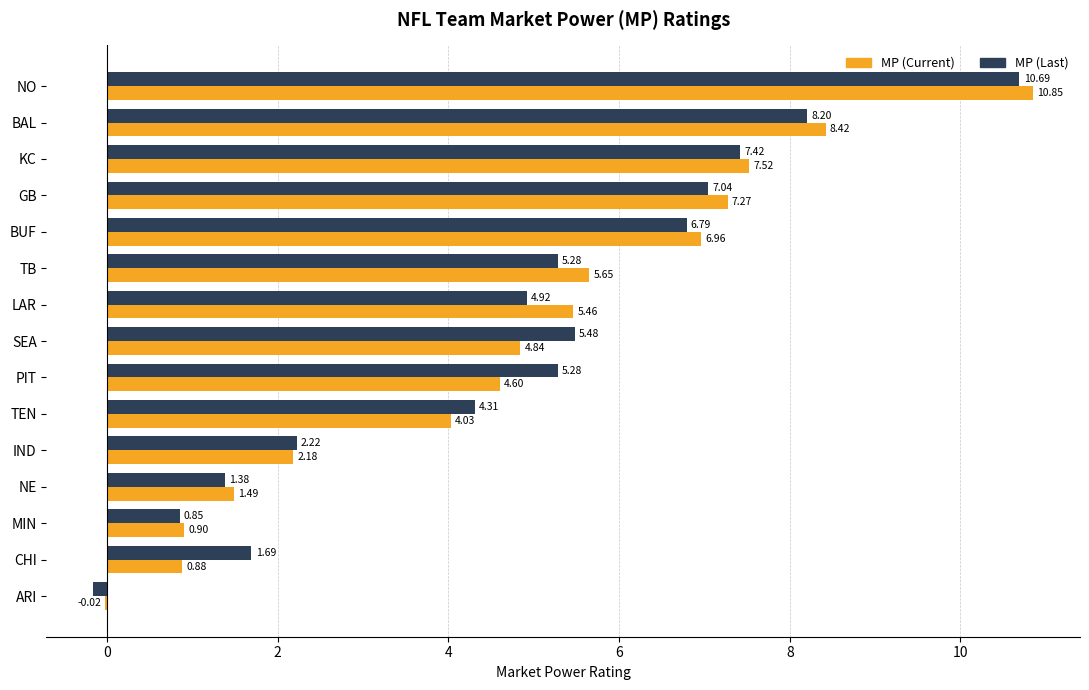

Which series has the largest total across all categories?

MP (Last)